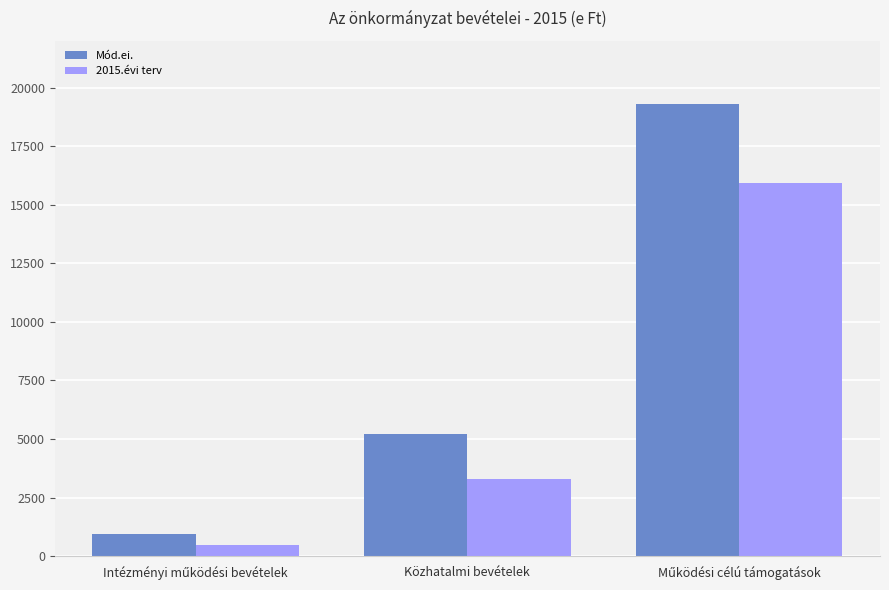

Reading right to left, extract all data points from this chart.

Mód.ei.: 19299	5211	930
2015.évi terv: 15910	3310	485